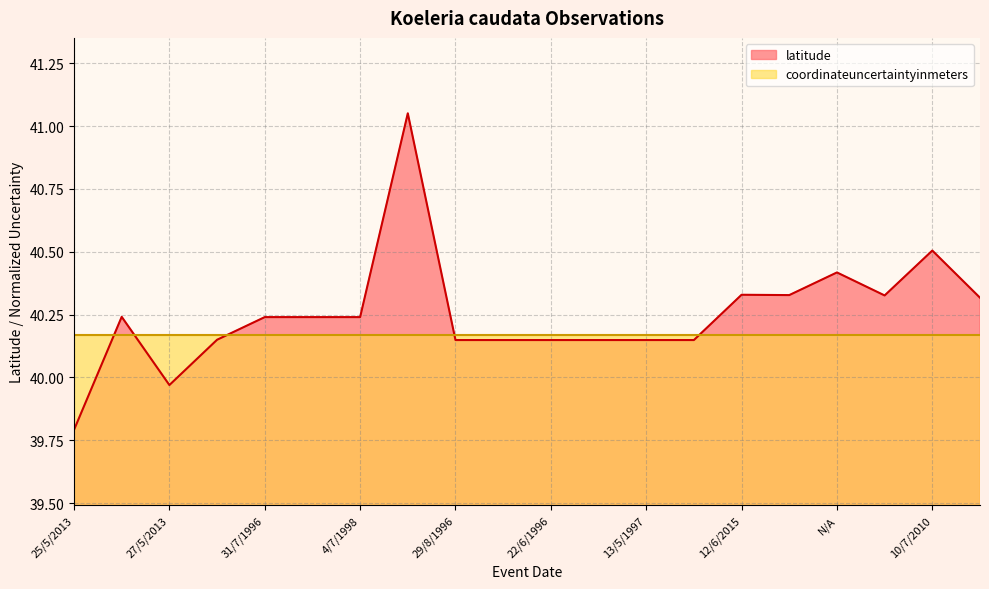

What is the sum of the values at 27/5/2013 and 26/5/1998?

80.1